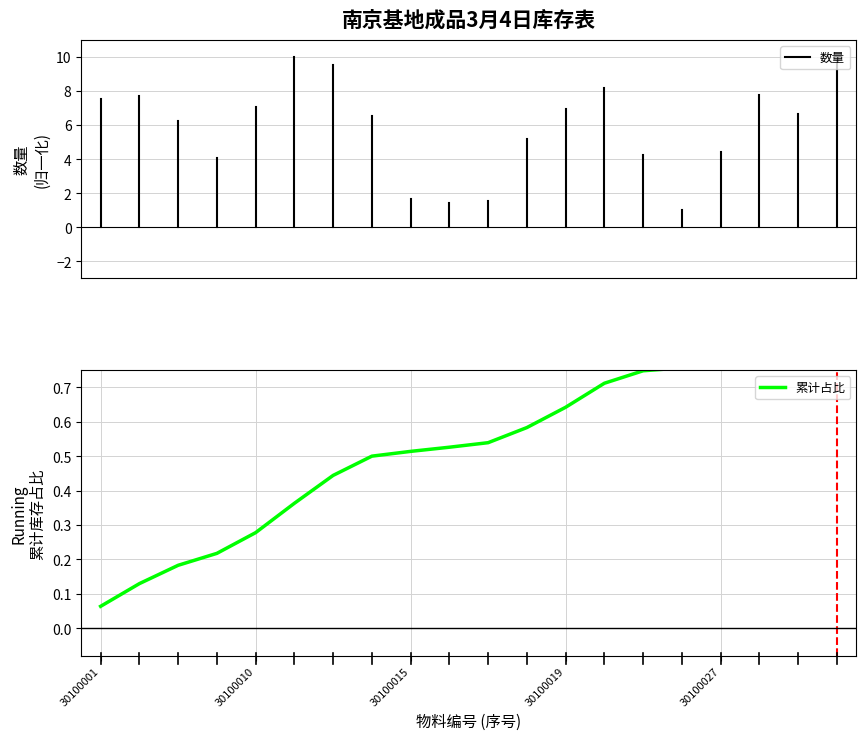

What is the sum of the values at 30100016 and 30100012?

1.0